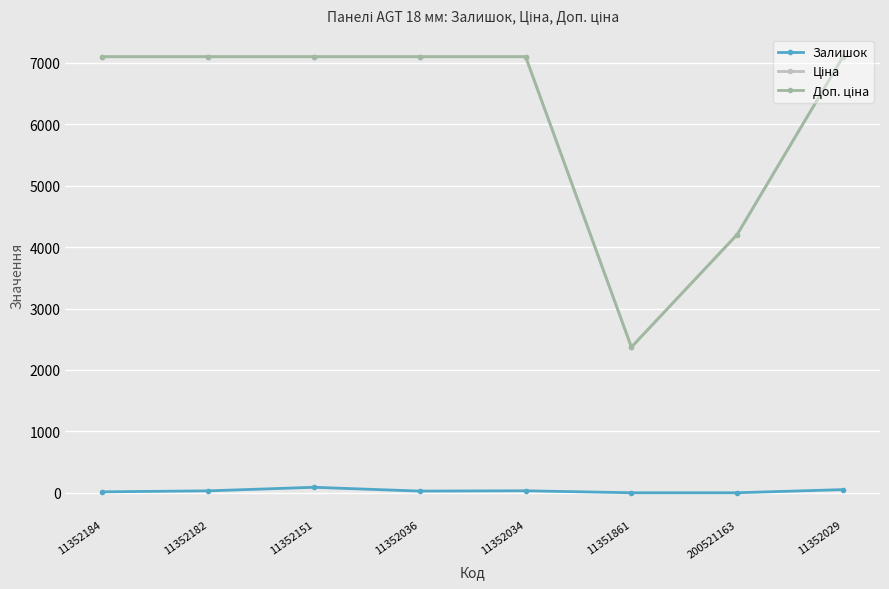

What is the difference between the highest and lowest values at 11351861?

2370.4